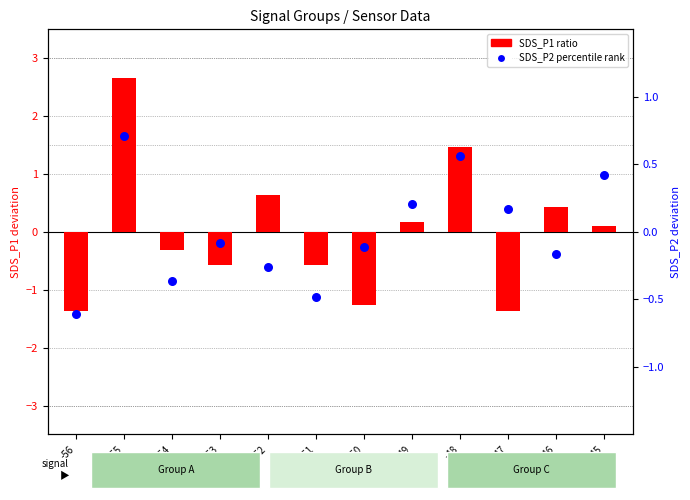

What is the total value across all series at -48?

2.0